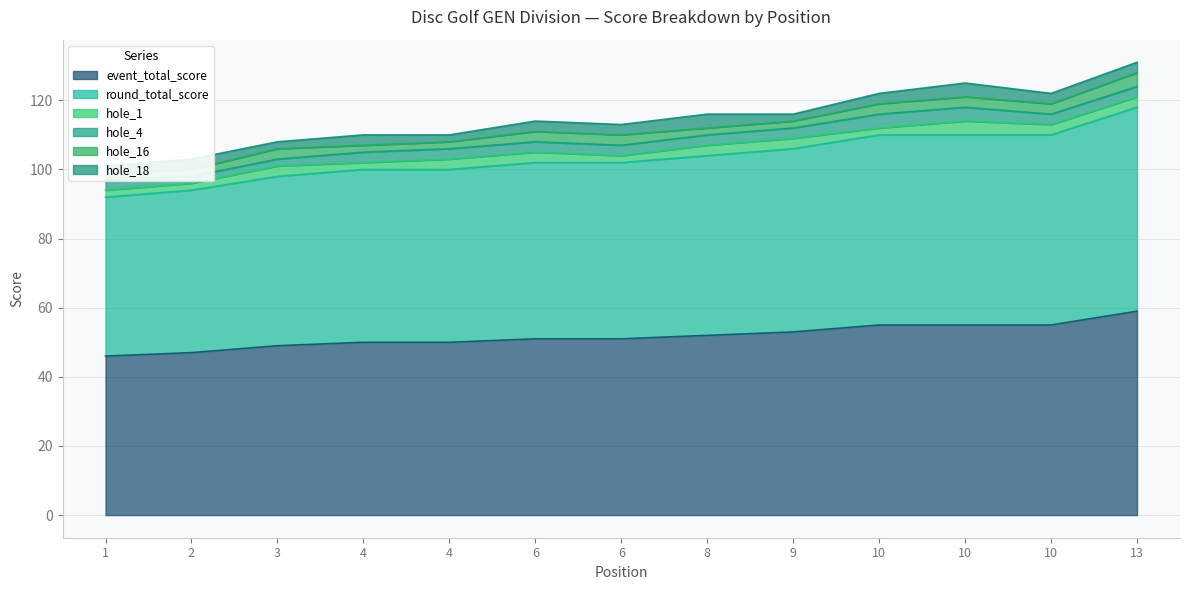

What is the minimum value for hole_1?

2